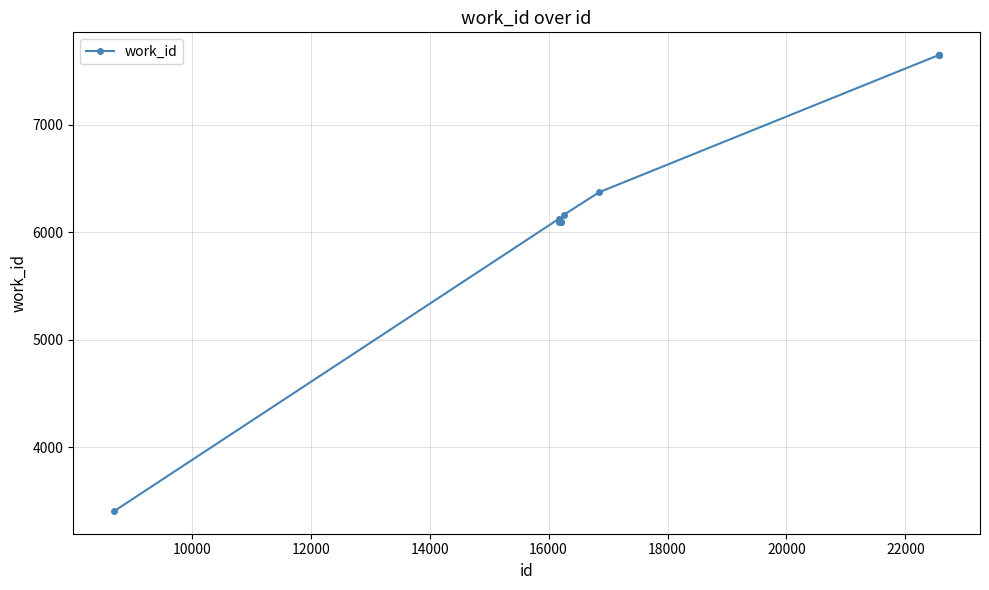

What is the value of the 5th point from the left?

6093